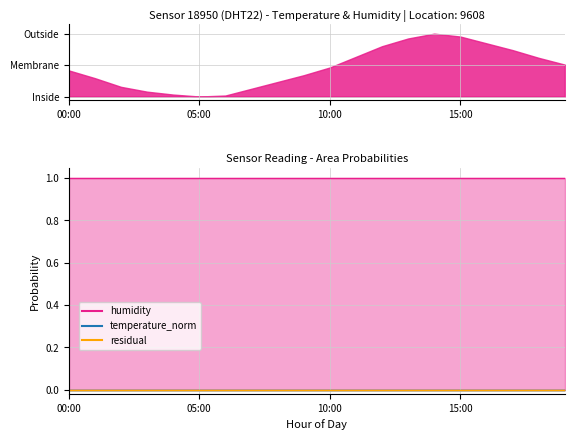

What is the label of the 10th point from the right?

10:00